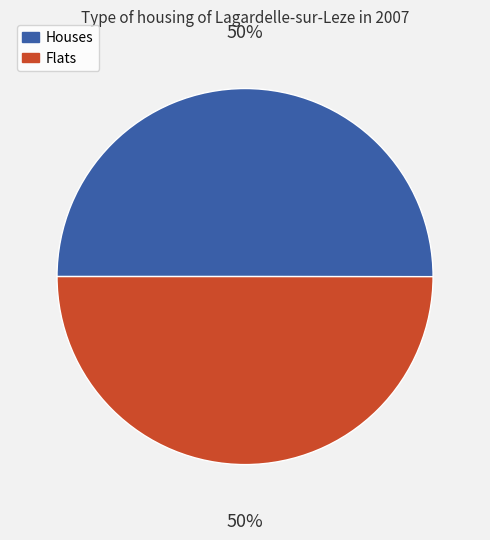

Count the number of slices in the pie.

2